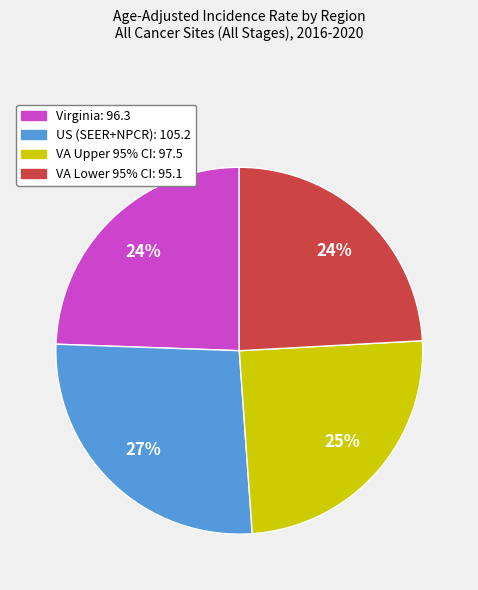

To the nearest percent, what is the average slice percentage?

25%